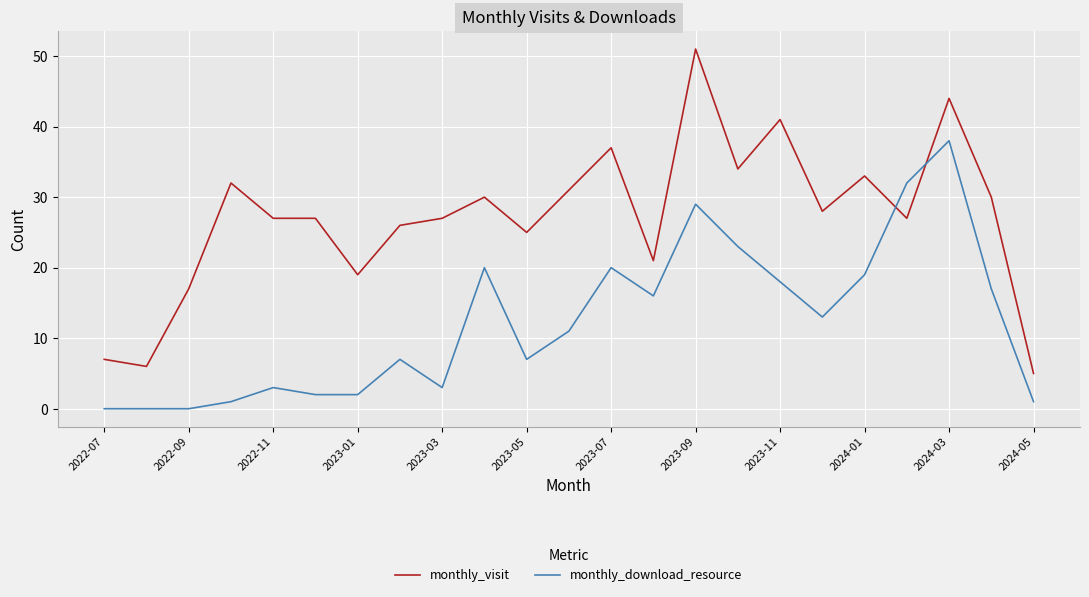

Which series has the largest range (max minus min)?

monthly_visit